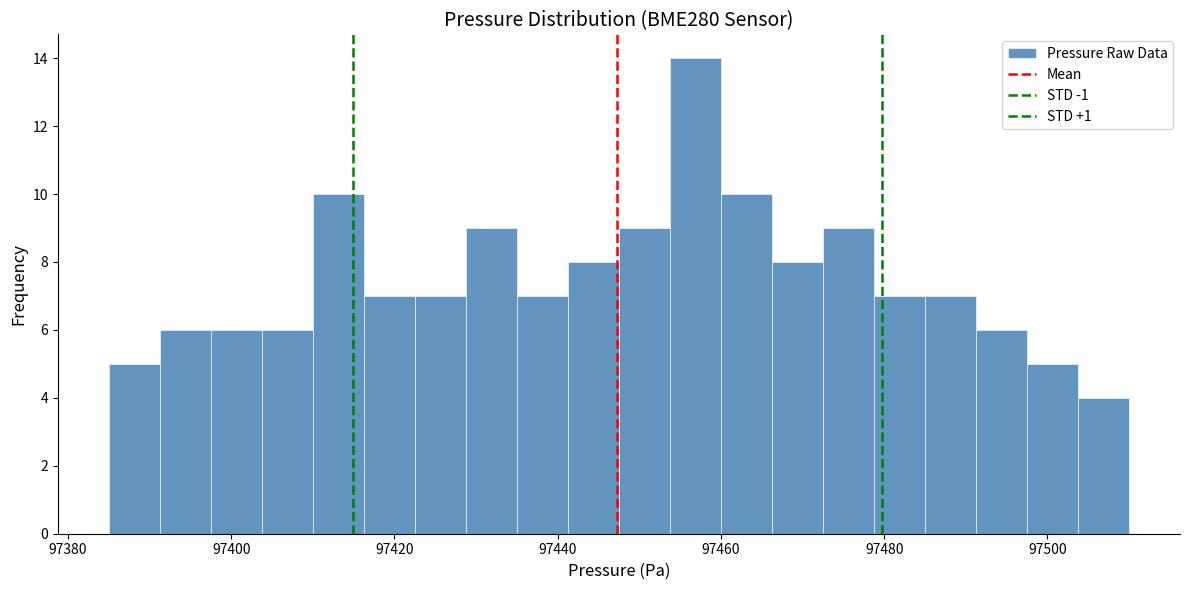

Around what value on the x-axis is the tallest bar? Give the approximate position of its centre, as read against the axis.

97456